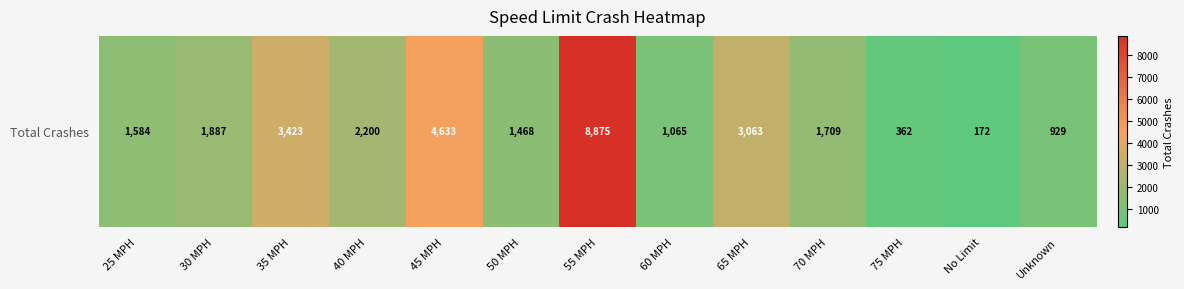

At which category does the chart reach its peak across all series?

55 MPH